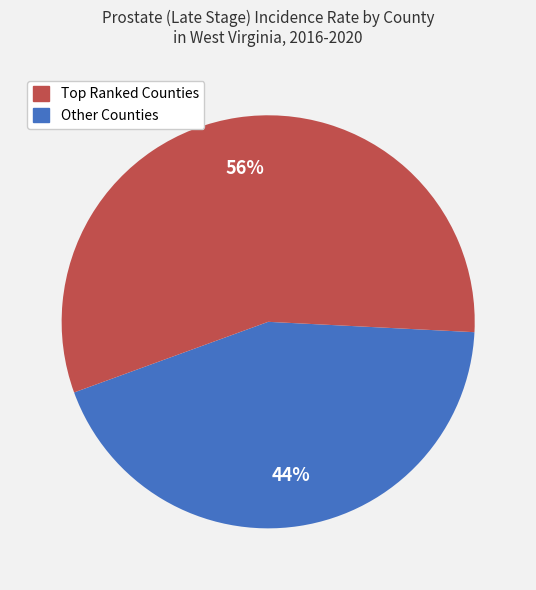

To the nearest percent, what is the average slice percentage?

50%